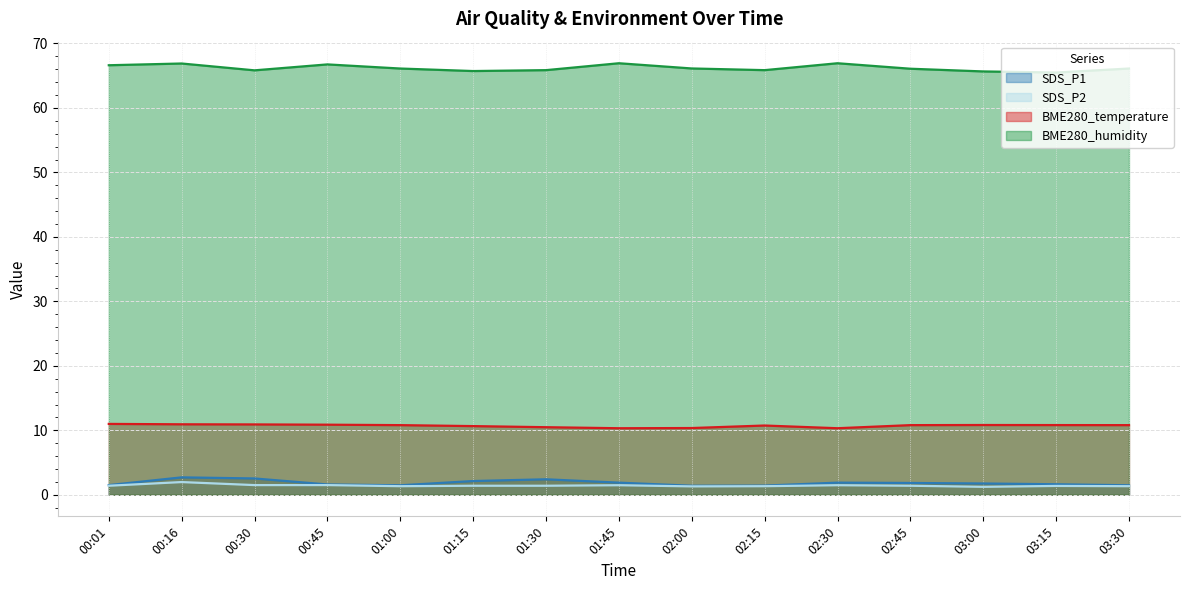

Between 00:45 and 02:15, which series saw the biggest shift?

BME280_humidity